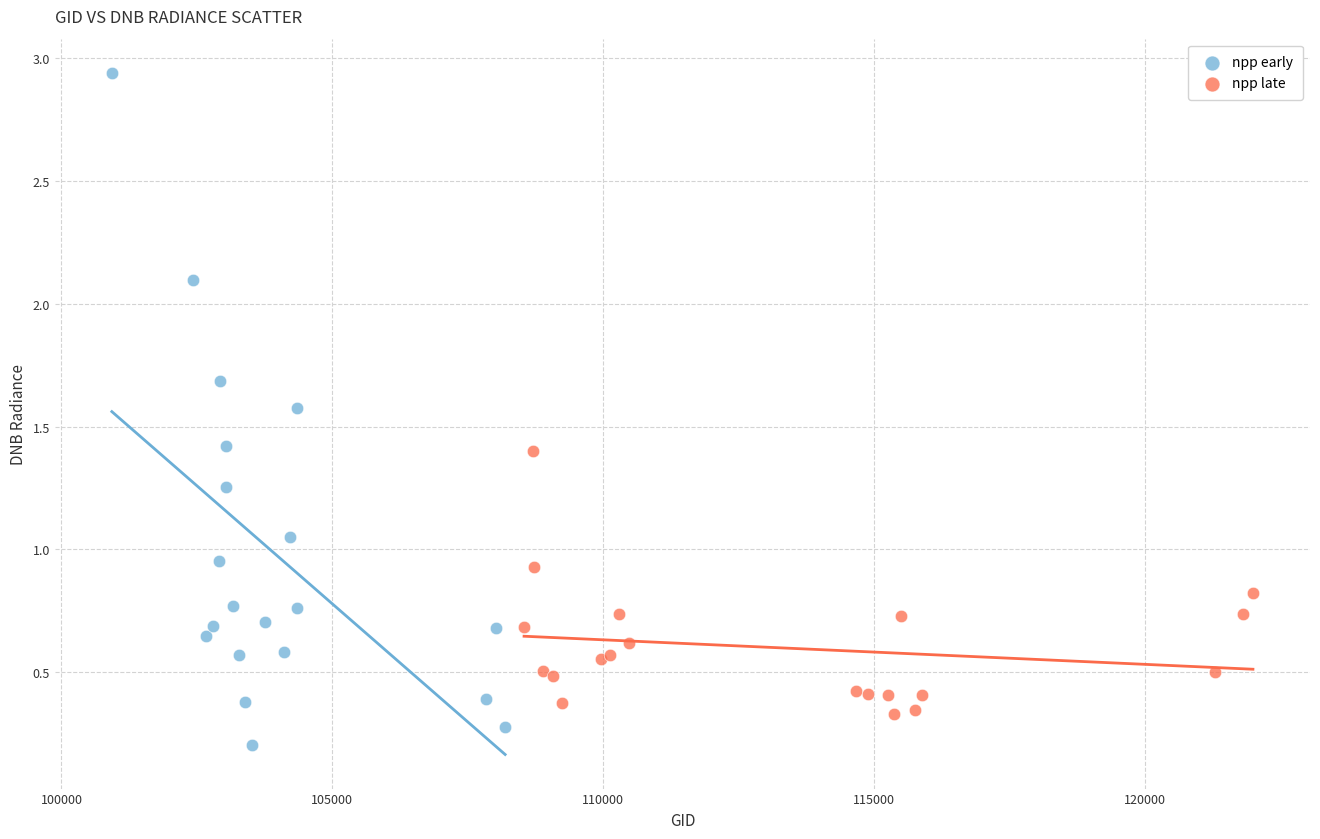

Which series contains the lowest Y value?

npp early